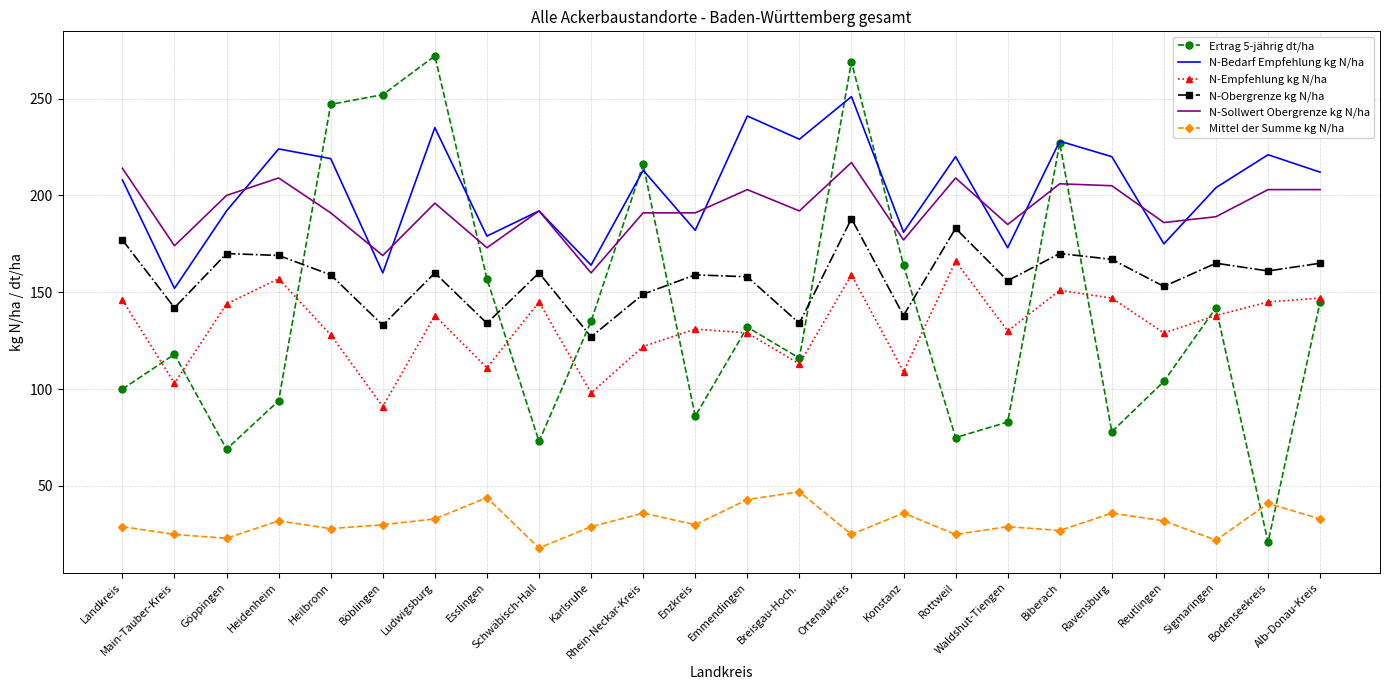

The N-Sollwert Obergrenze kg N/ha series shows 209 at Rottweil. True or false?

True